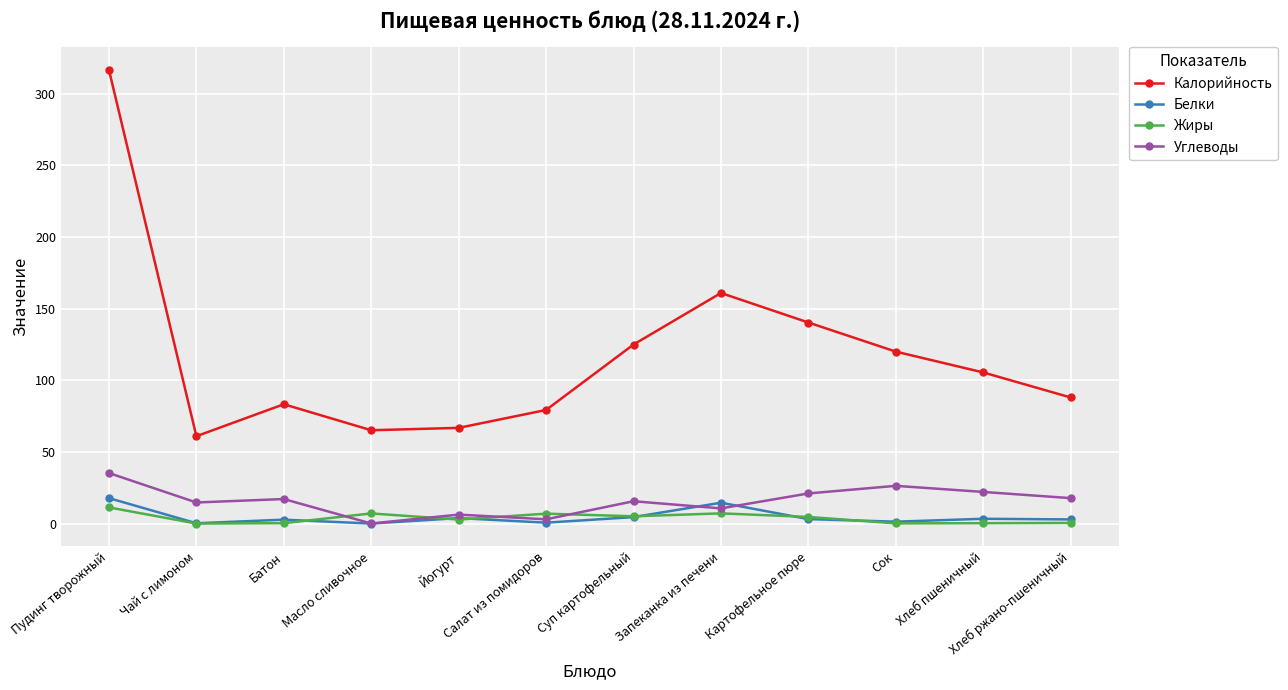

True or false: Калорийность and Белки intersect in this chart.

False